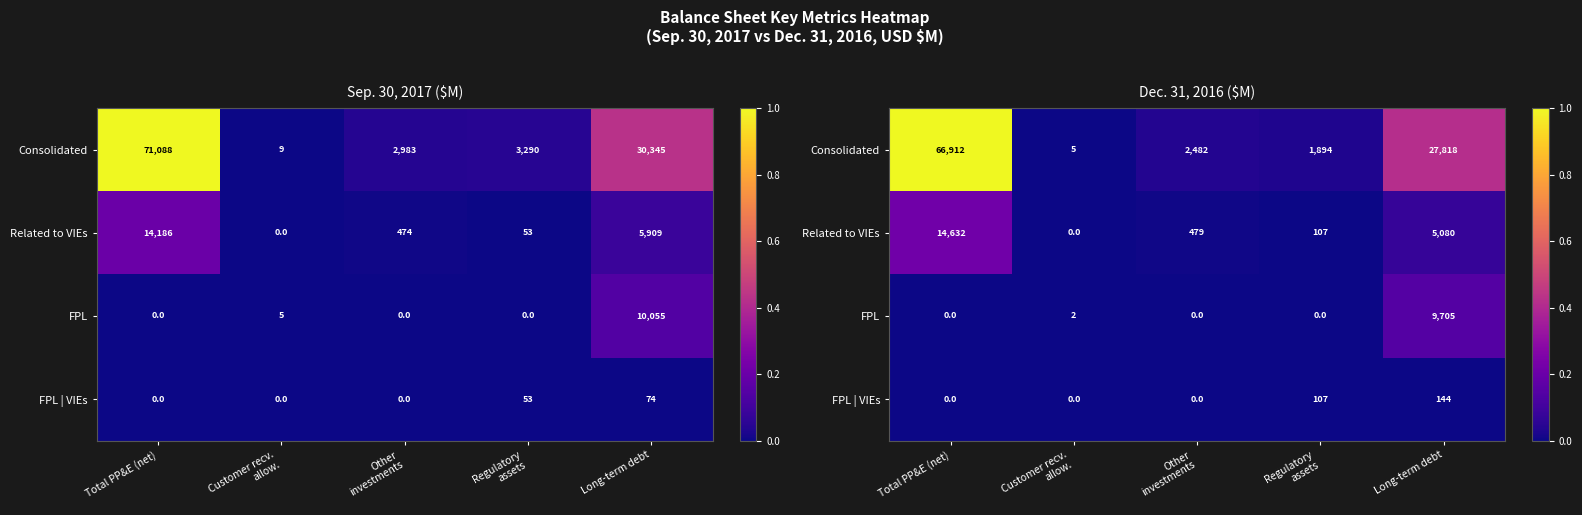

Rank the categories by Consolidated value from highest to lowest.

Total PP&E (net), Long-term debt, Other investments, Regulatory assets, Customer recv. allow.